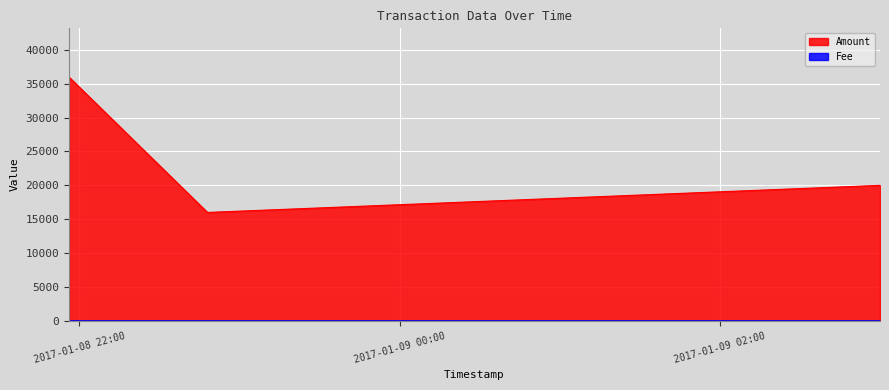

Where does the data first go above 19995?

2017-01-08 21:56:05